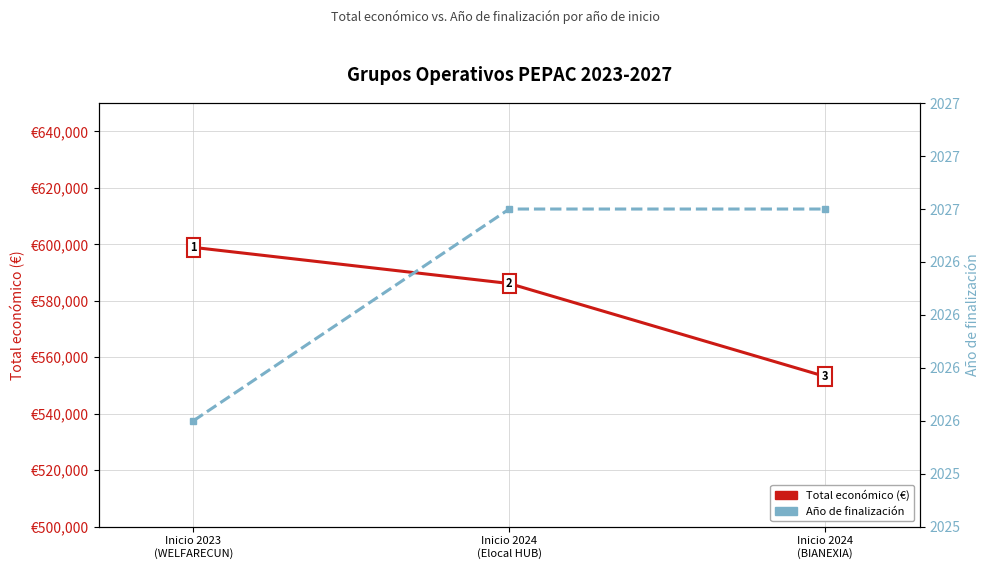

True or false: Total económico (€) has a value of 251050 at Inicio 2024
(BIANEXIA).

False